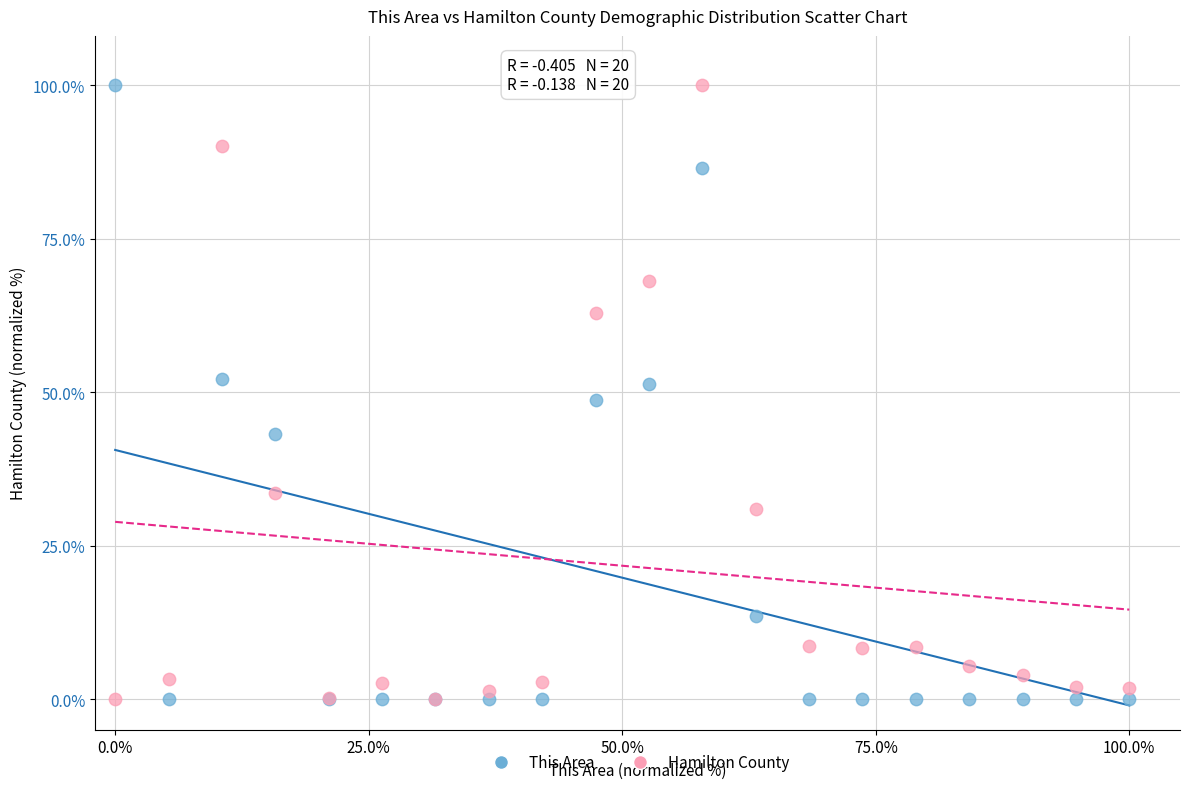

What are all the series names shown in the legend?

This Area, Hamilton County